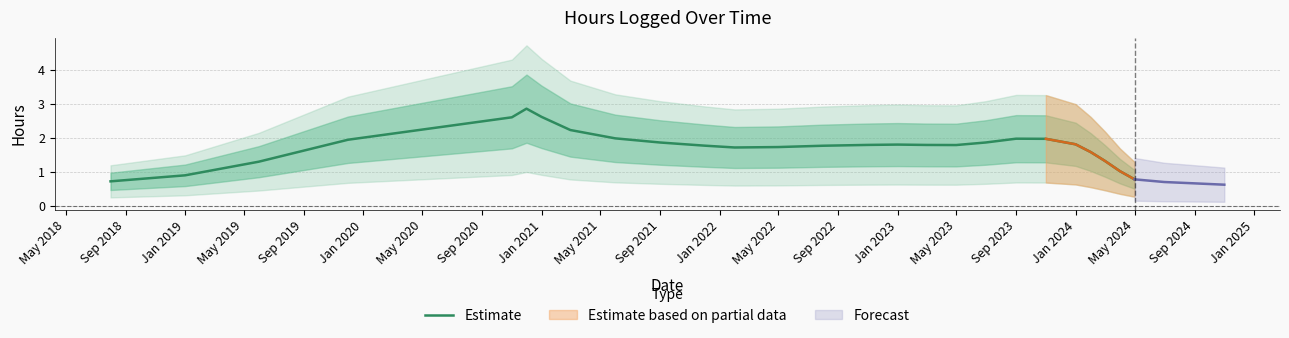

How many lines are shown in the chart?

1